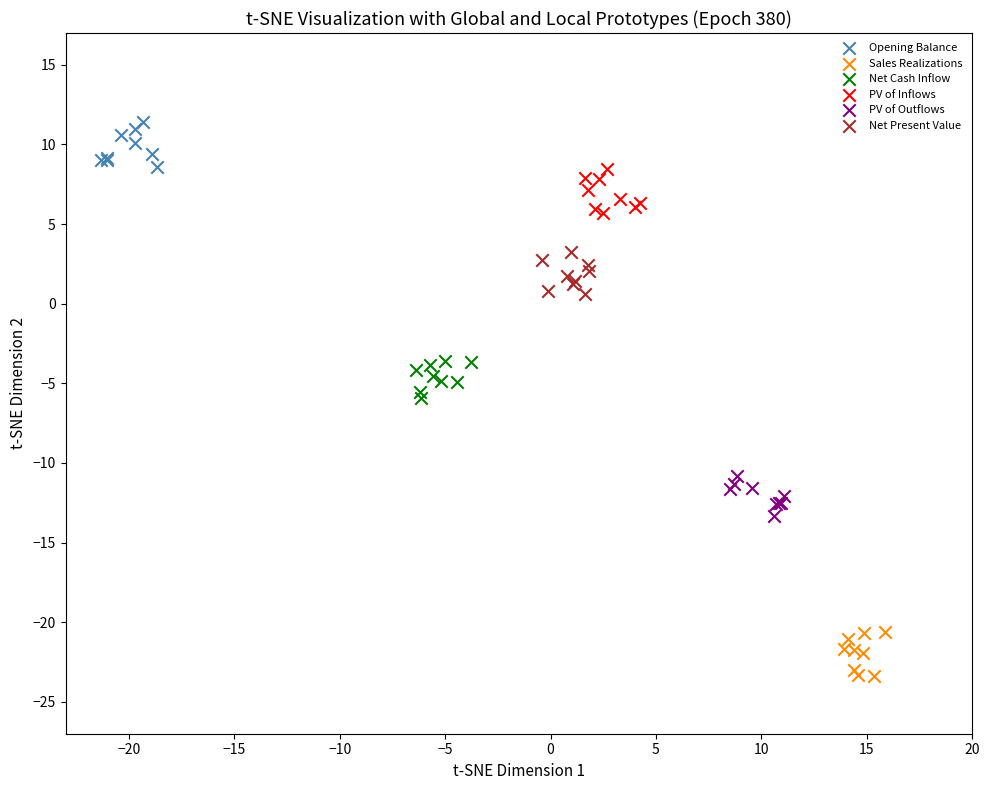

Which series reaches the minimum Y coordinate?

Sales Realizations